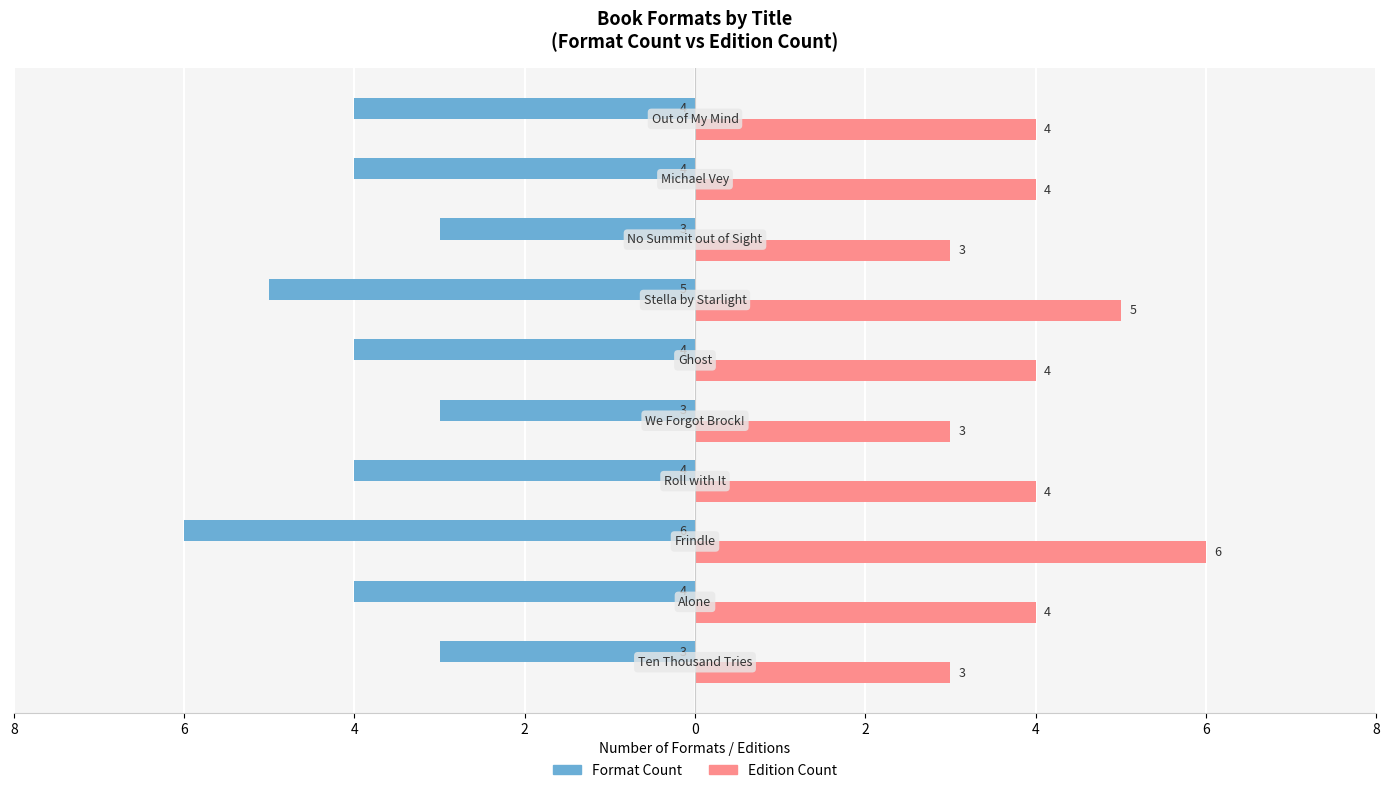

What is the lowest value of the Edition Count series?

3